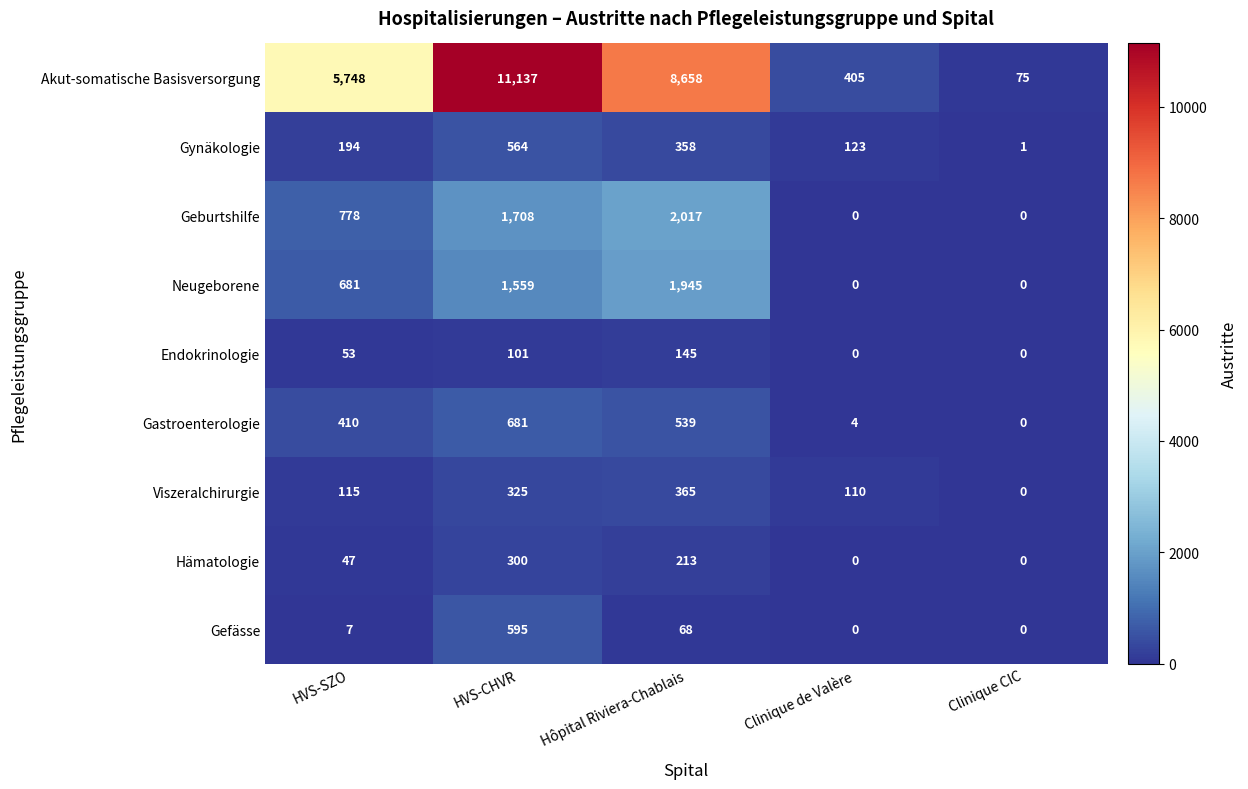

Where is Neugeborene nearest to the value 972?

HVS-SZO